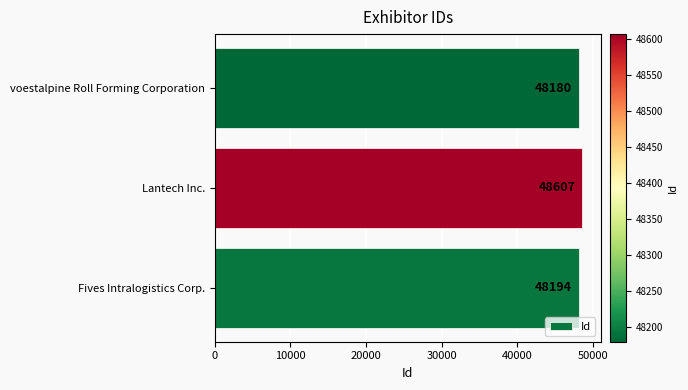

How many data points does each series have?

3